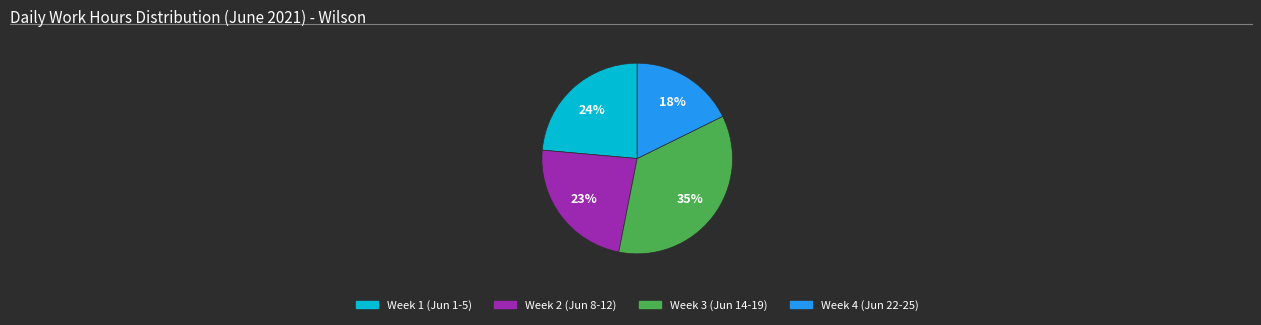

To the nearest percent, what is the average slice percentage?

25%